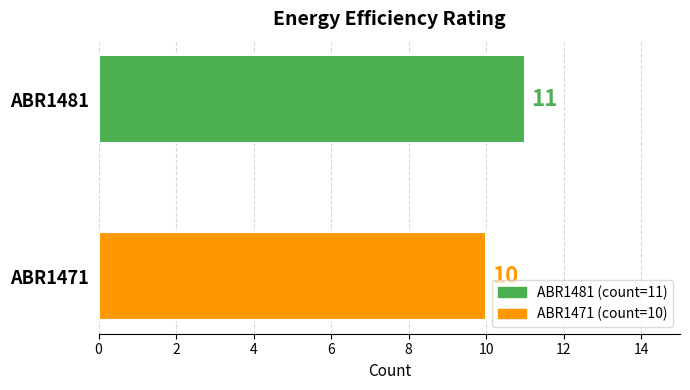

What is the sum of all values?

21